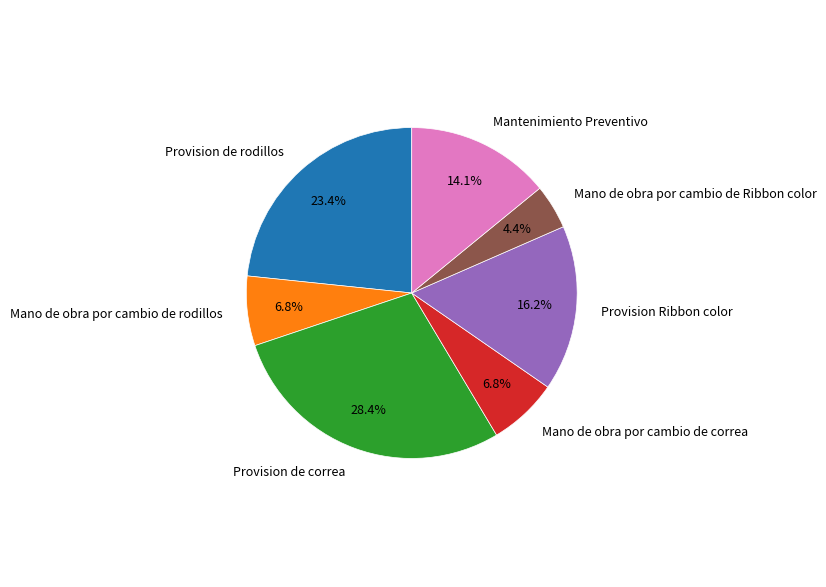

Between Mano de obra por cambio de rodillos and Provision Ribbon color, which is larger?

Provision Ribbon color